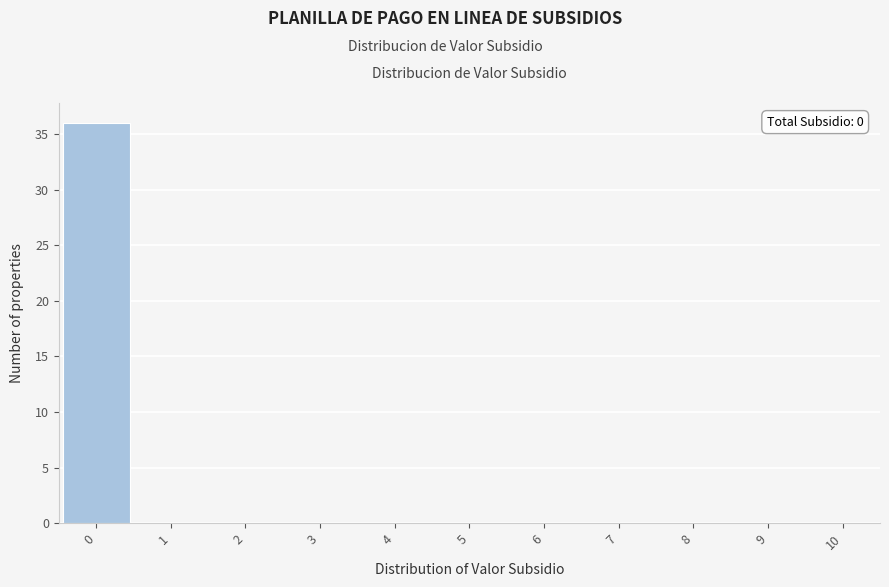

Reading left to right, list all the values displayed in this chart.

0=36	1=0	2=0	3=0	4=0	5=0	6=0	7=0	8=0	9=0	10=0